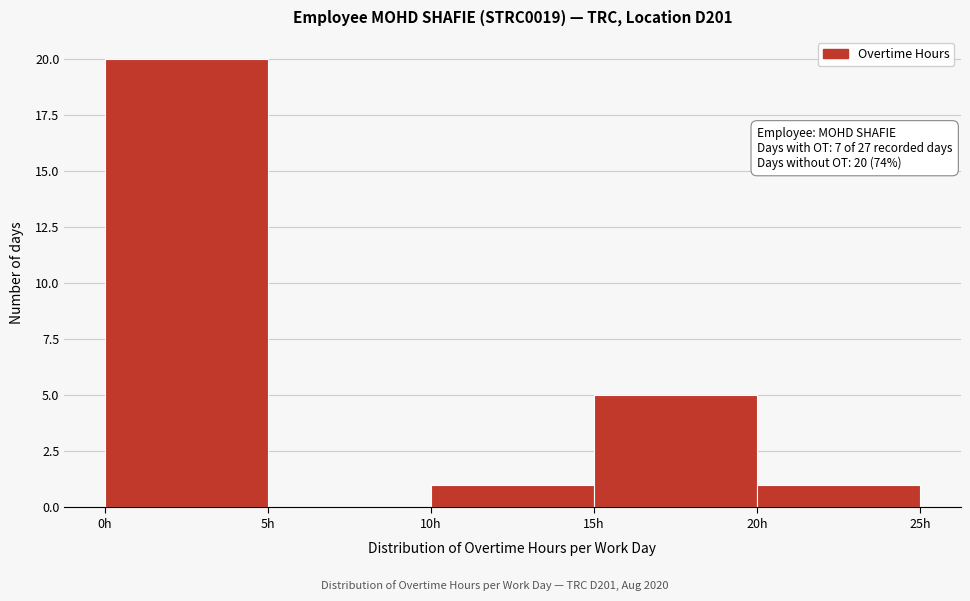

Which range on the x-axis has the tallest bar?

0 to 5